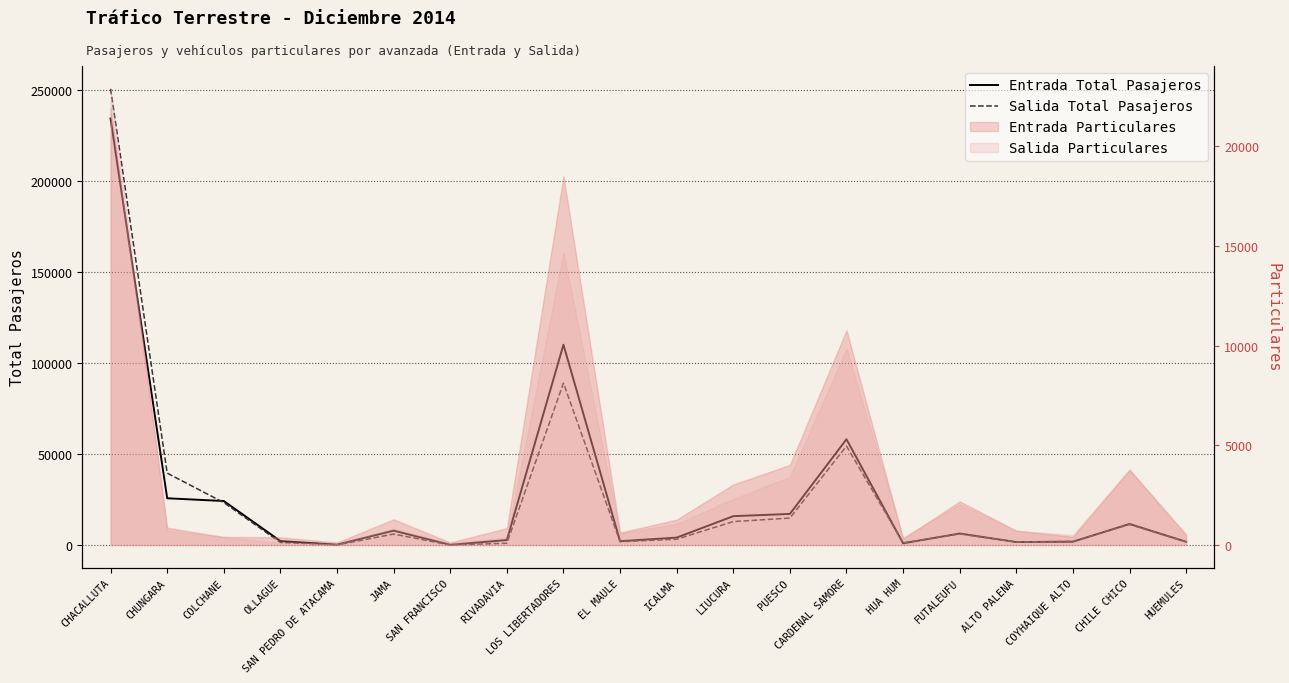

Which series changed the most between COLCHANE and JAMA?

Salida Total Pasajeros